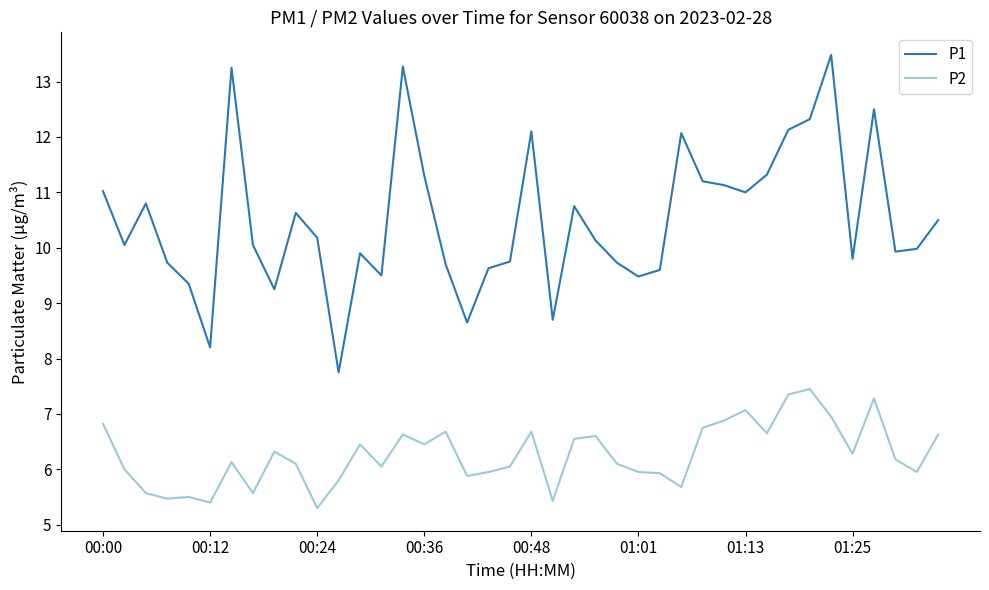

What is the maximum value shown in the chart?

13.5